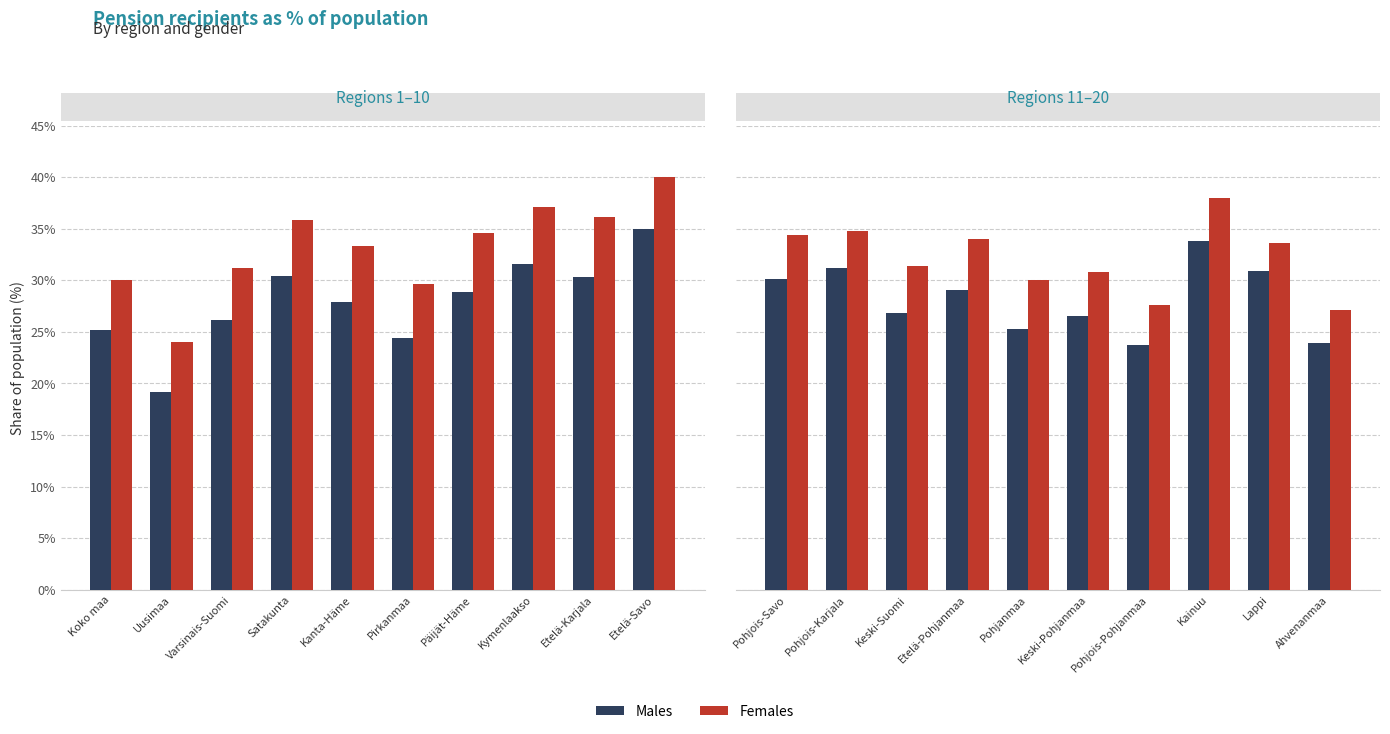

The Females series shows 34.1 at Uusimaa. True or false?

False